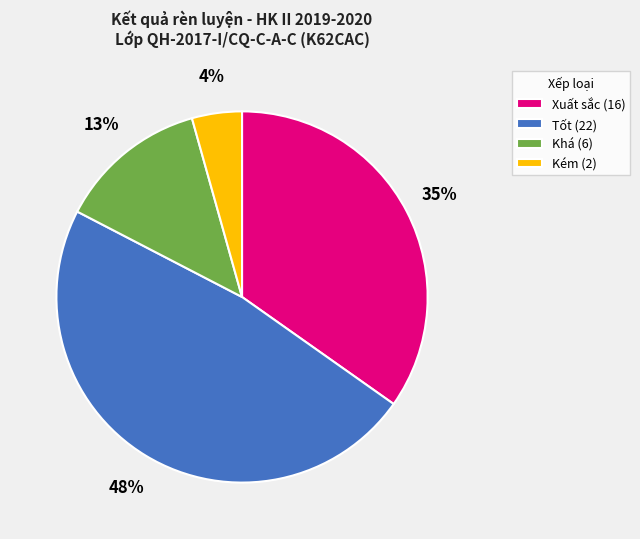

To the nearest percent, what is the combined percentage of Khá and Xuất sắc?

48%